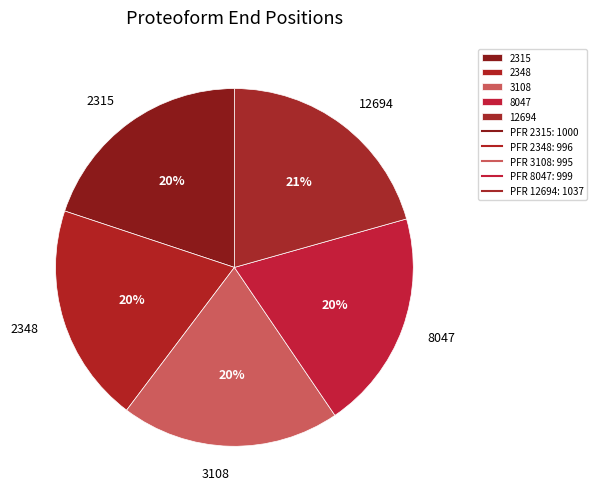

Do 12694 and 8047 together represent more than half of the pie?

No